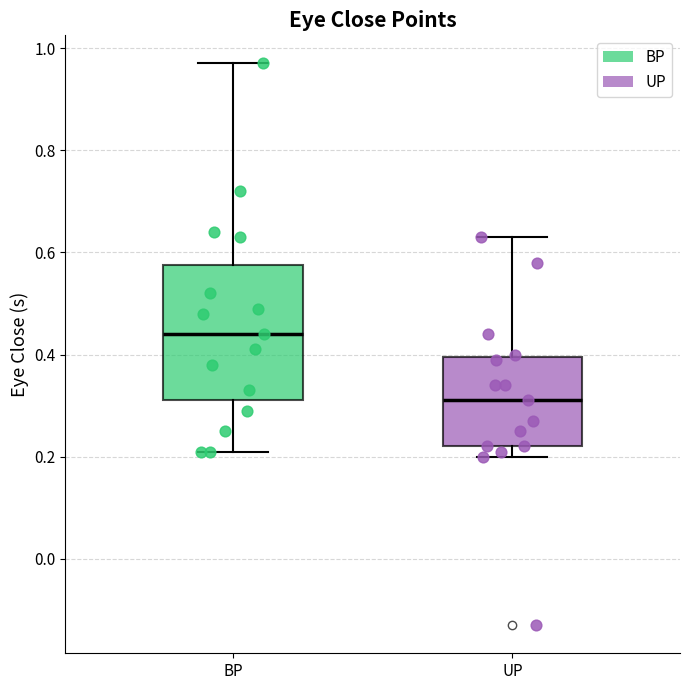

Where does the median line of the box for UP sit on the y-axis? The values are not printed on the chart, so give them approximately, as read against the axis.

0.32